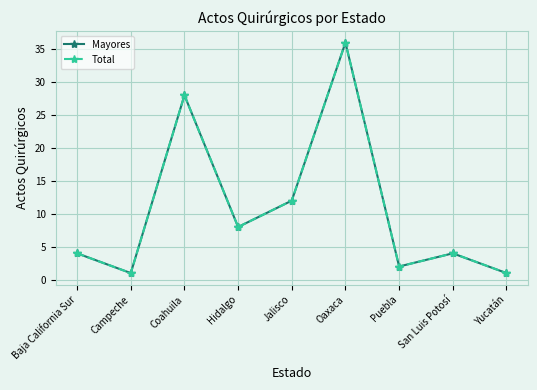

Which series has the widest spread of values?

Mayores